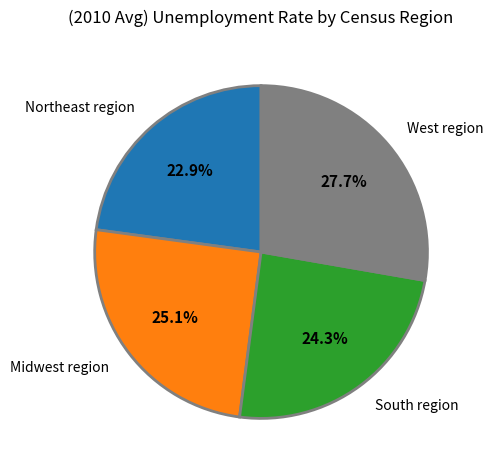

True or false: South region accounts for 38% of the total.

False